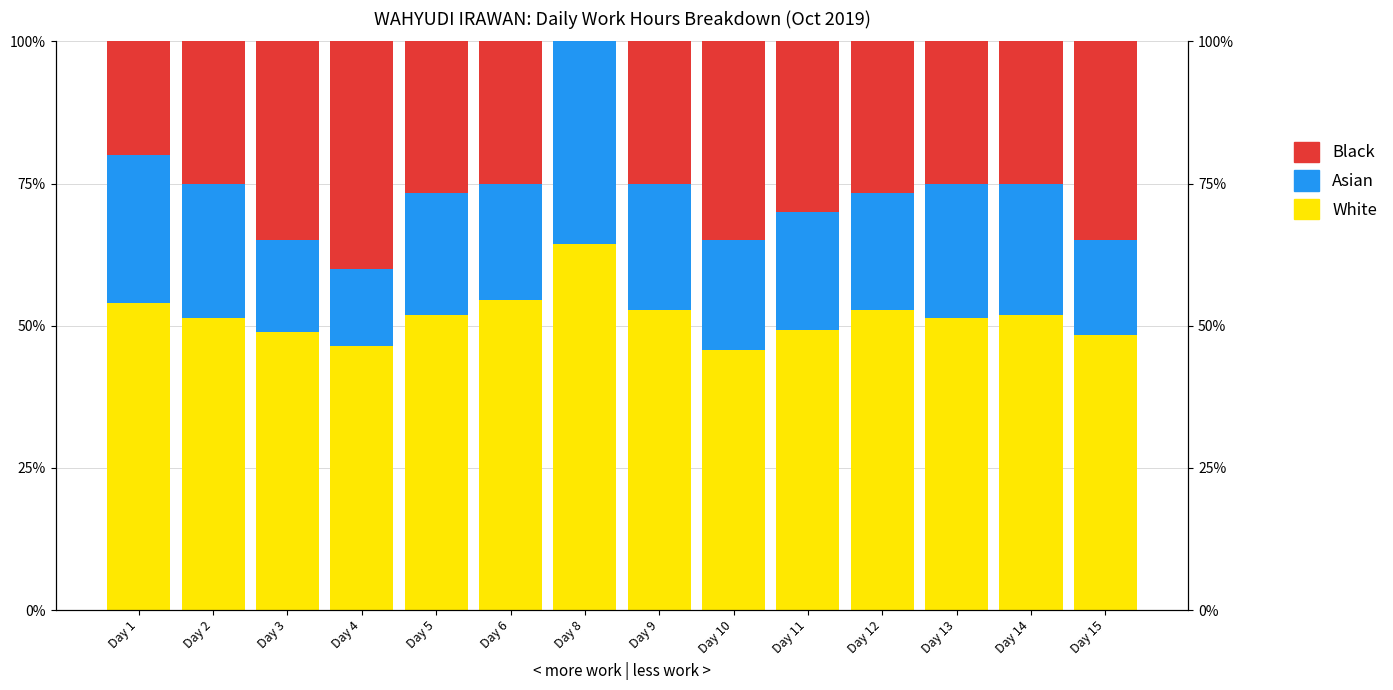

Is the value of White at Day 6 greater than the value of Asian at Day 4?

Yes